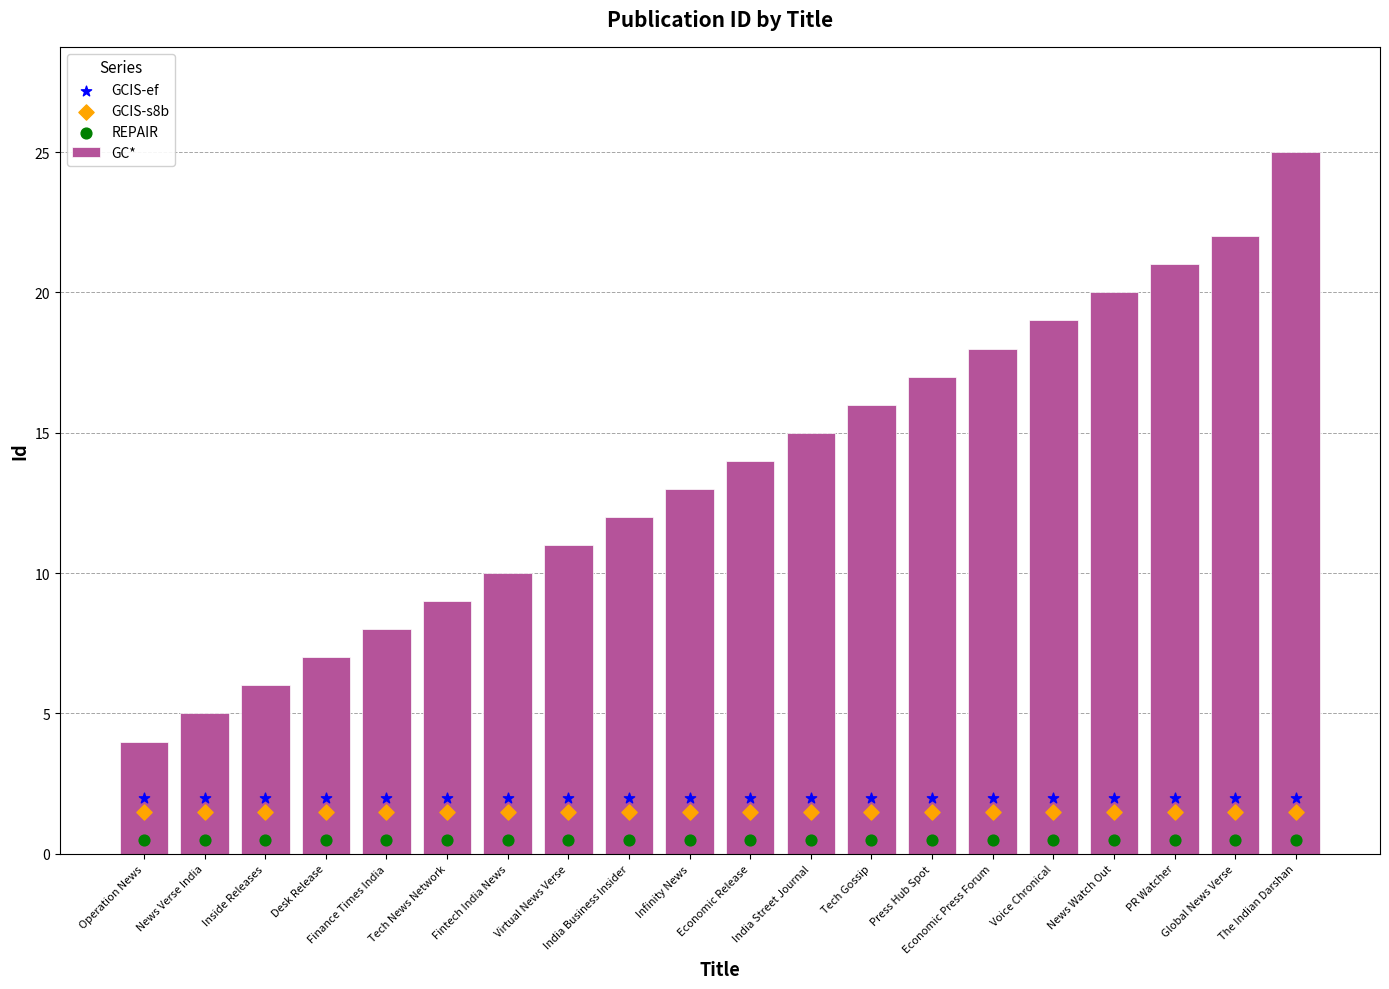

Is the value of GCIS-ef at Inside Releases greater than the value of REPAIR at India Street Journal?

Yes